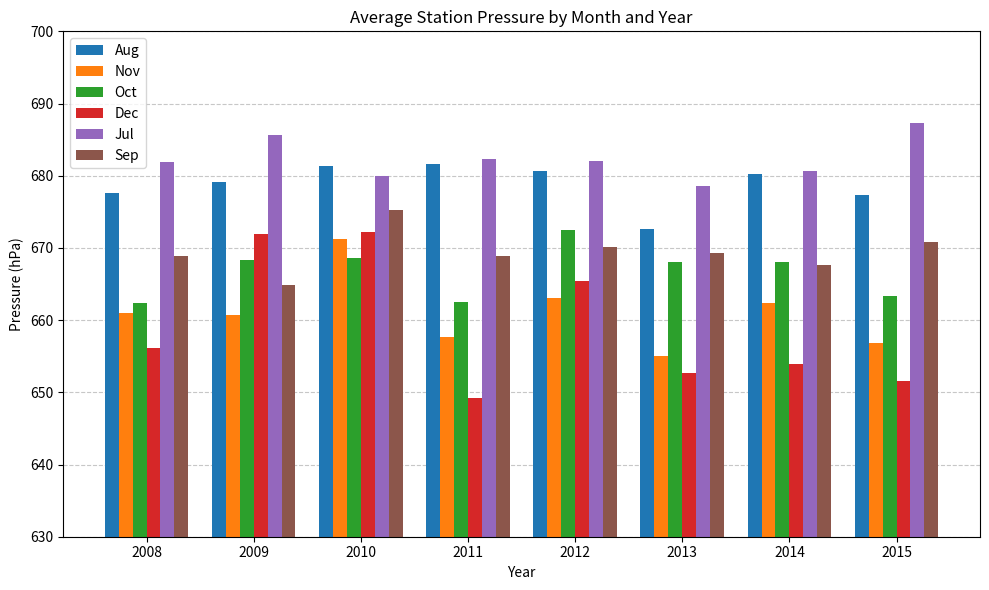

At which label does Jul reach its peak?

2015